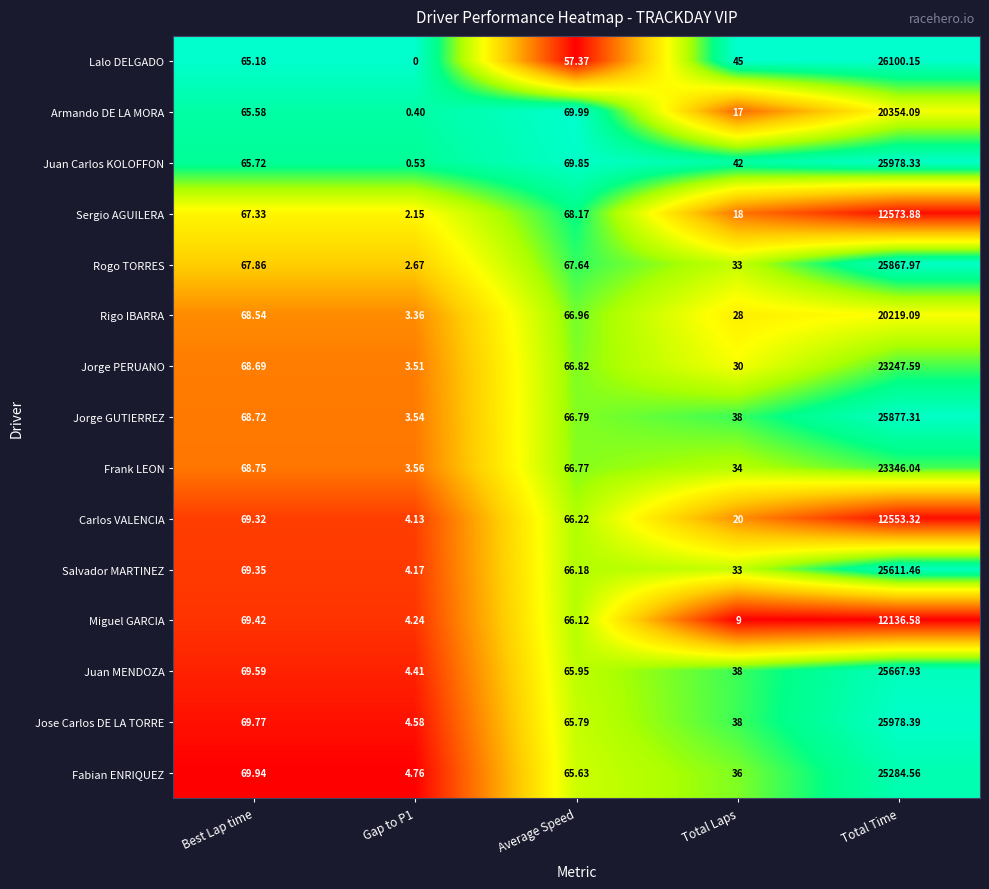

Where does the Frank LEON series first go above 66?

Best Lap time